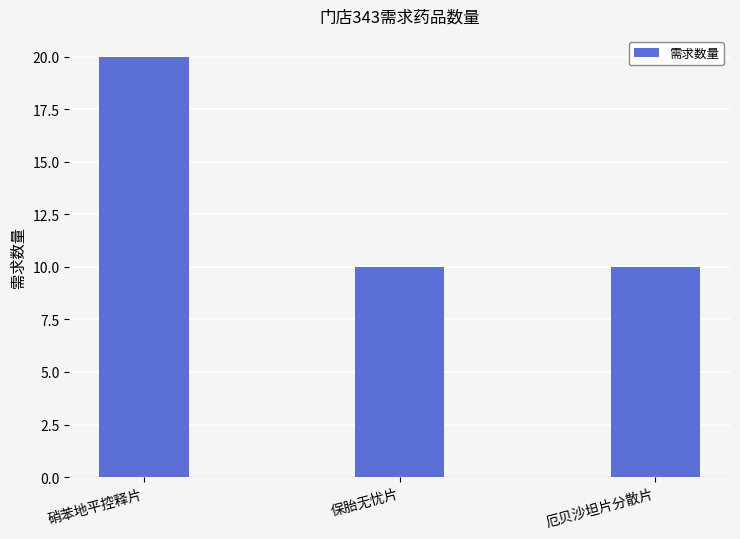

Reading right to left, extract all data points from this chart.

10	10	20